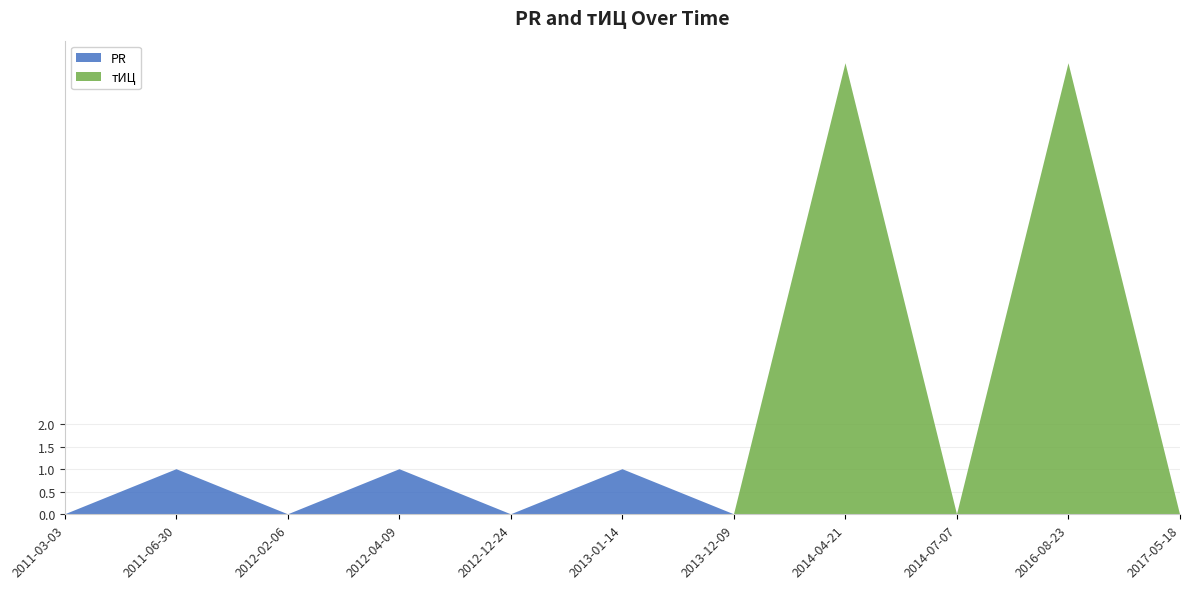

Reading left to right, transcribe all the data shown in this chart.

PR: 2011-03-03=0	2011-06-30=1	2012-02-06=0	2012-04-09=1	2012-12-24=0	2013-01-14=1	2013-12-09=0	2014-04-21=0	2014-07-07=0	2016-08-23=0	2017-05-18=0
тИЦ: 2011-03-03=0	2011-06-30=0	2012-02-06=0	2012-04-09=0	2012-12-24=0	2013-01-14=0	2013-12-09=0	2014-04-21=10	2014-07-07=0	2016-08-23=10	2017-05-18=0